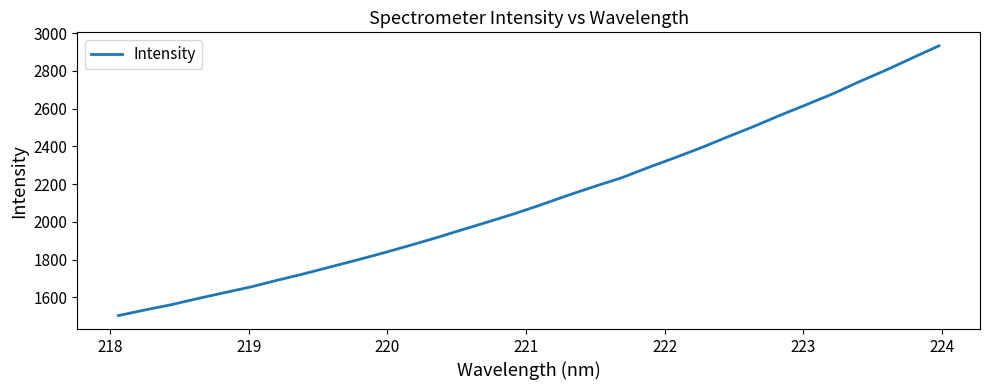

What is the smallest value displayed?

1504.2